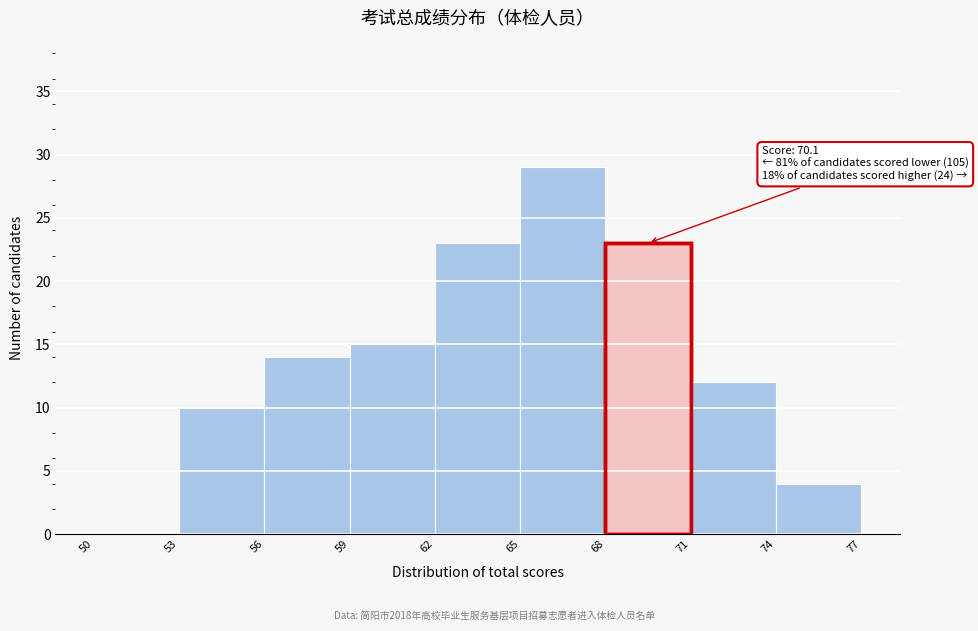

Which range on the x-axis has the tallest bar?

65 to 68